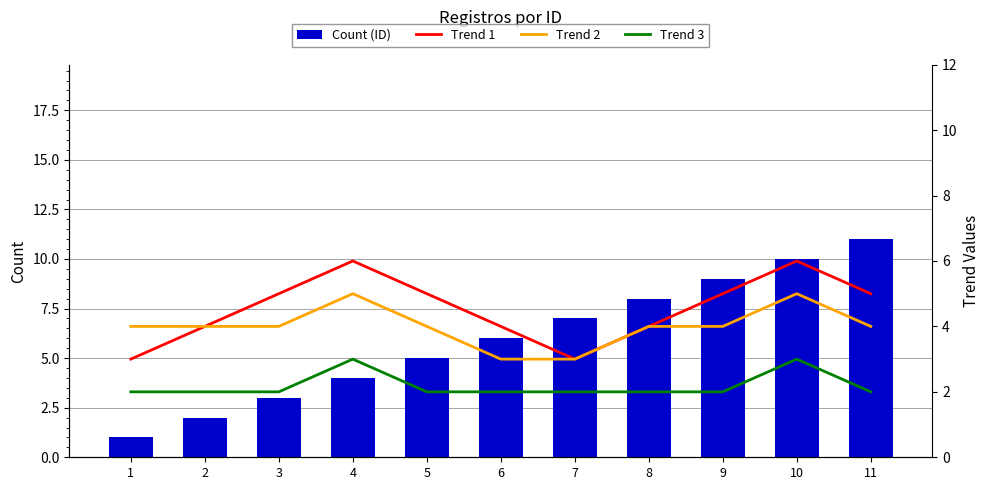

At which category is the sum across all series the highest?

10